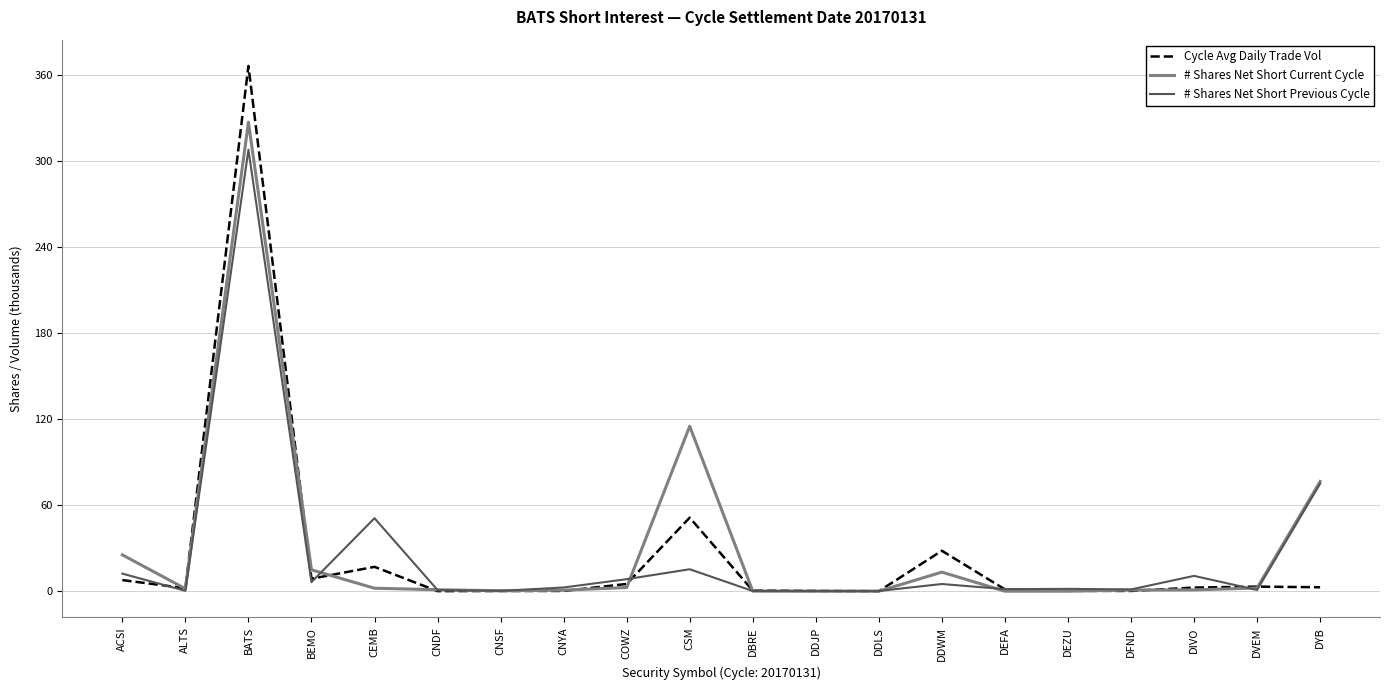

True or false: # Shares Net Short Previous Cycle and # Shares Net Short Current Cycle intersect in this chart.

True